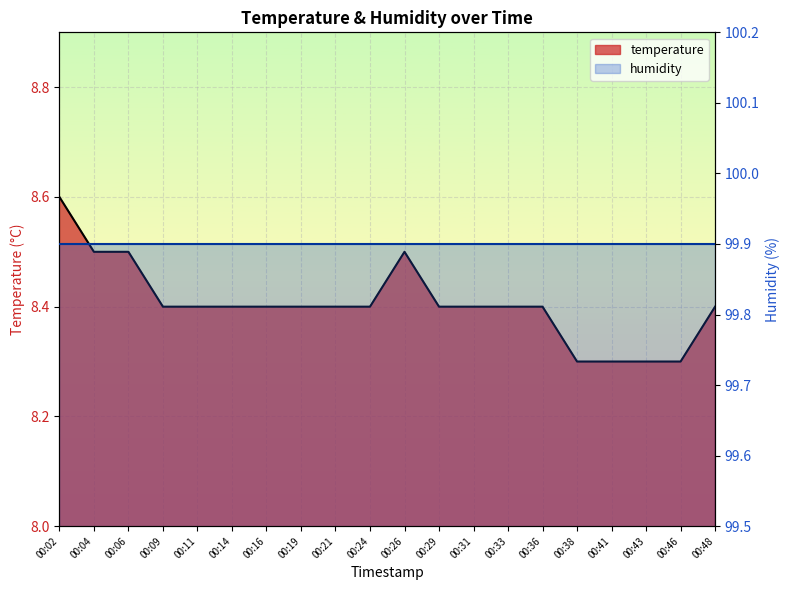

Reading right to left, what are all the values shown in this chart?

00:48=8.4	00:46=8.3	00:43=8.3	00:41=8.3	00:38=8.3	00:36=8.4	00:33=8.4	00:31=8.4	00:29=8.4	00:26=8.5	00:24=8.4	00:21=8.4	00:19=8.4	00:16=8.4	00:14=8.4	00:11=8.4	00:09=8.4	00:06=8.5	00:04=8.5	00:02=8.6